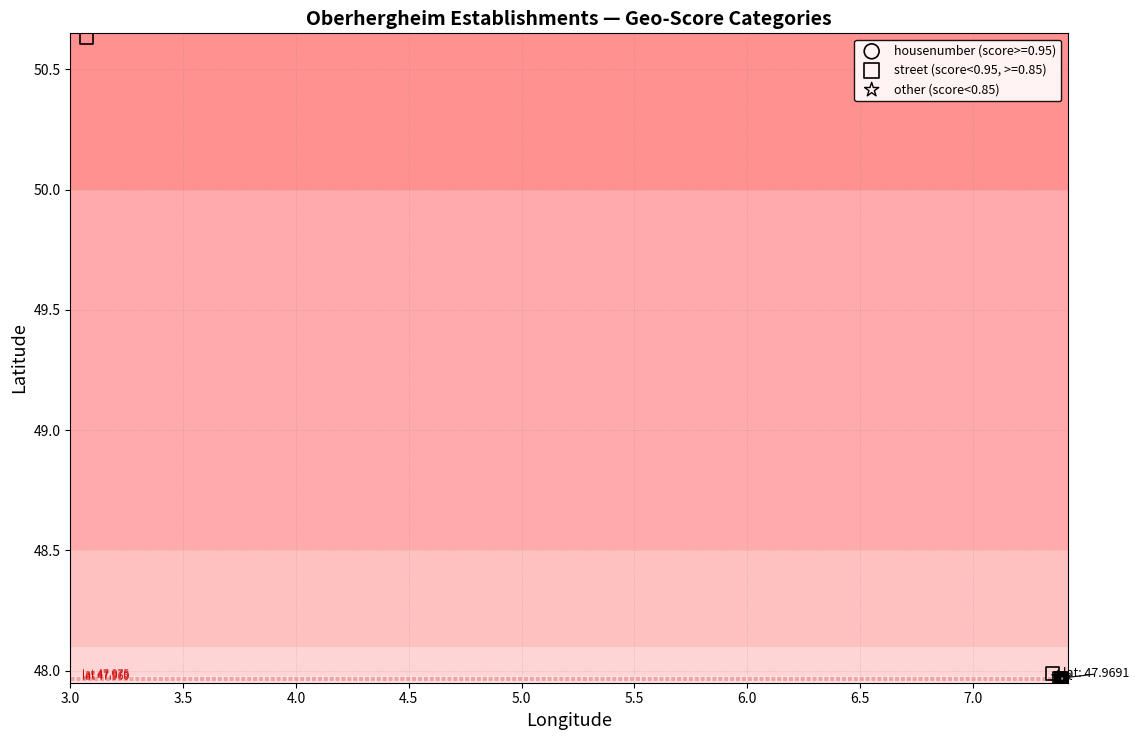

Which series has the widest spread of Y values?

street (score<0.95, >=0.85)